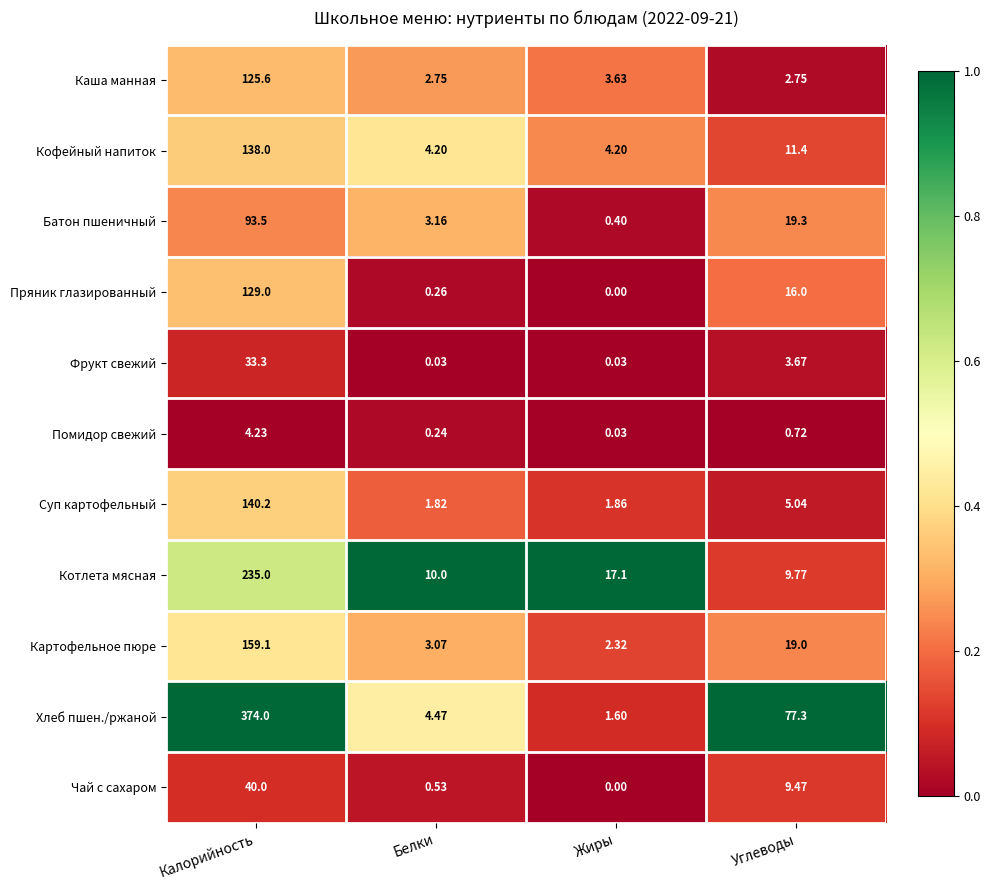

Rank the categories by Суп картофельный value from highest to lowest.

Калорийность, Углеводы, Жиры, Белки